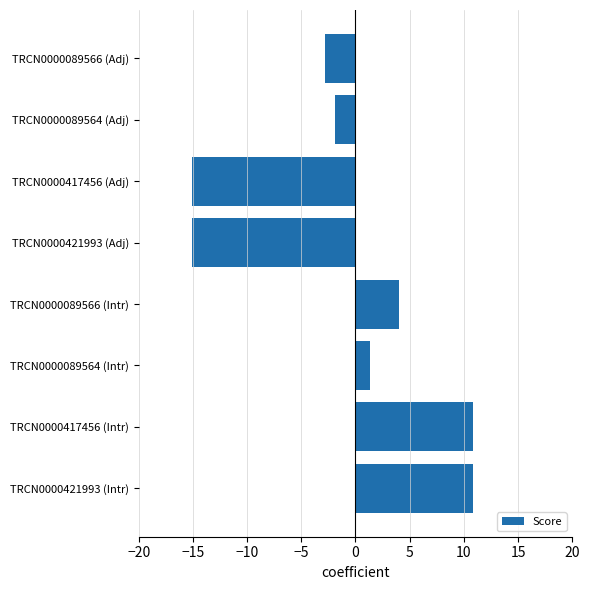

What is the maximum value shown in the chart?

10.8